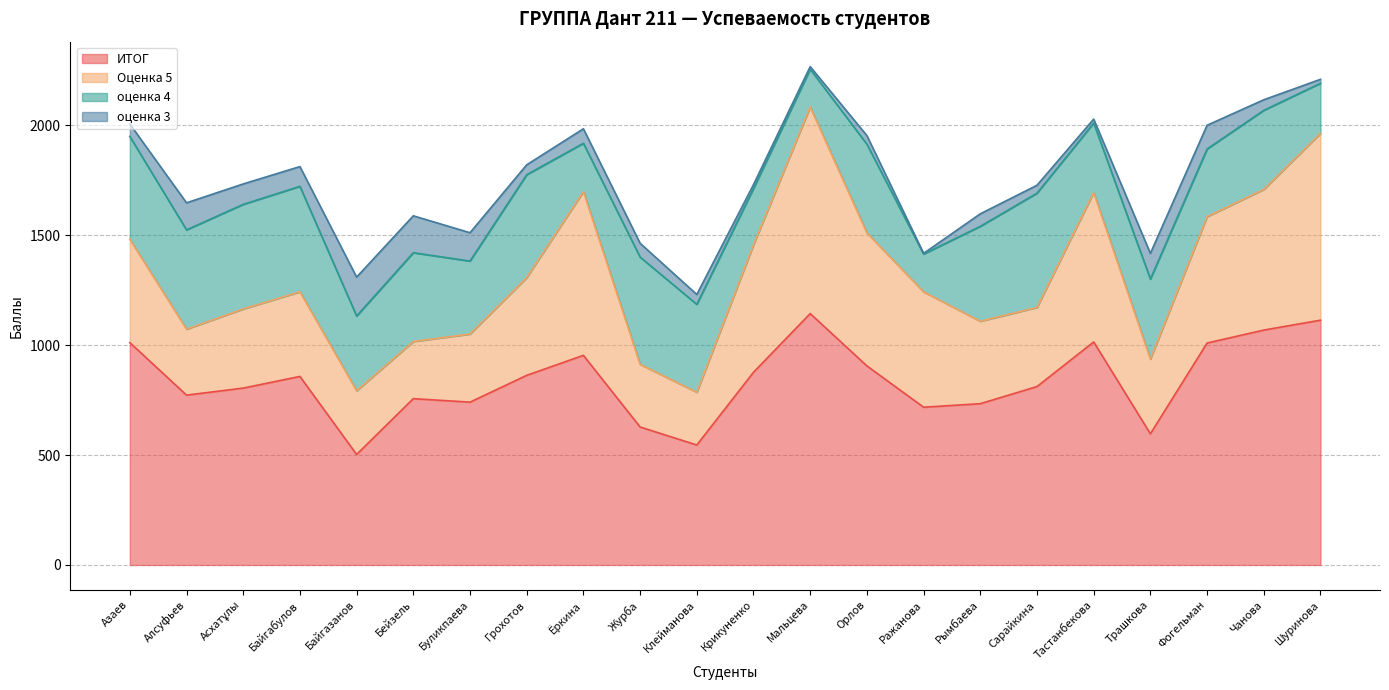

What are all the series names shown in the legend?

ИТОГ, Оценка 5, оценка 4, оценка 3